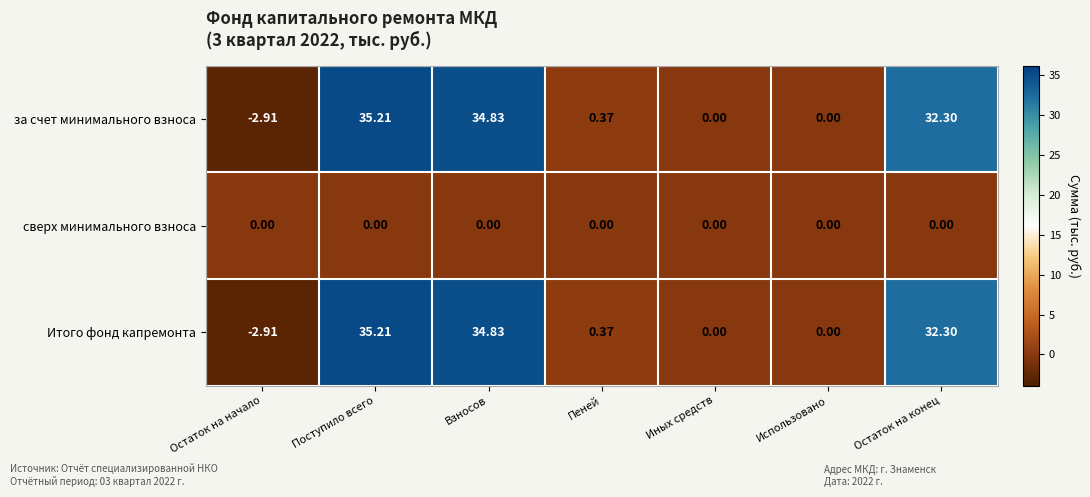

Is the value of за счет минимального взноса at Поступило всего greater than the value of Итого фонд капремонта at Пеней?

Yes